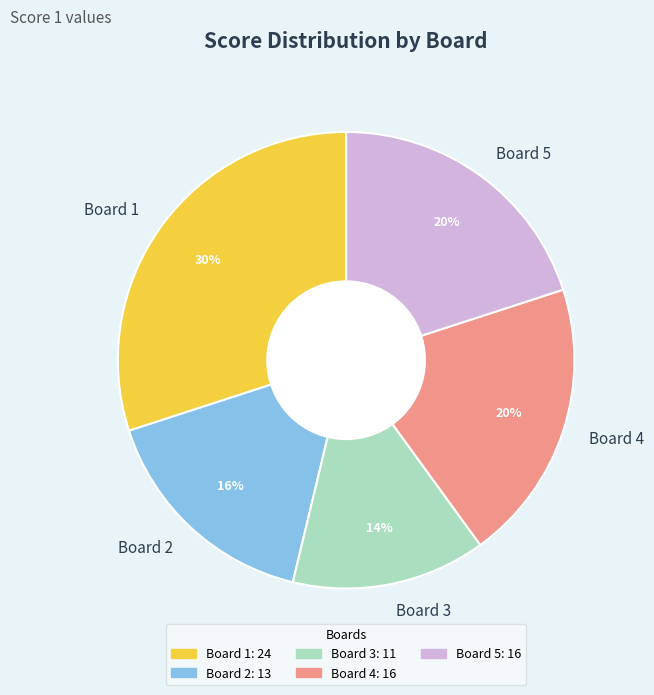

True or false: Board 5 accounts for 5% of the total.

False